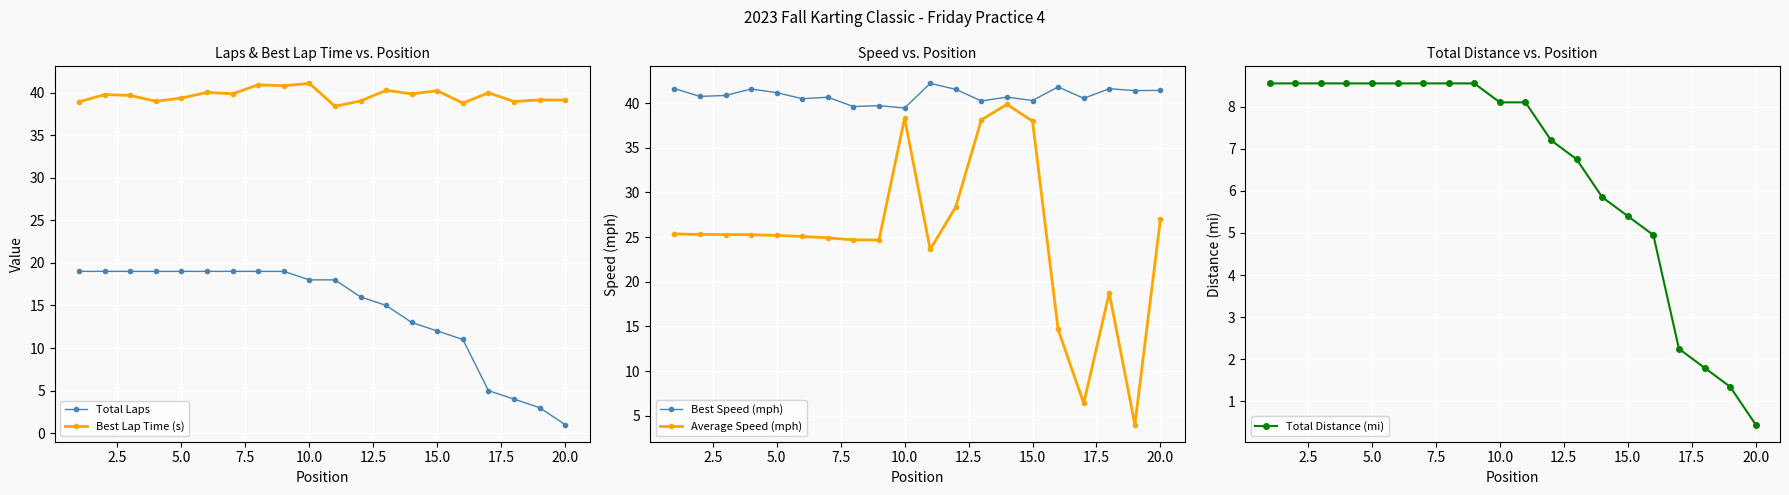

What is the minimum value for Average Speed (mph)?

4.0